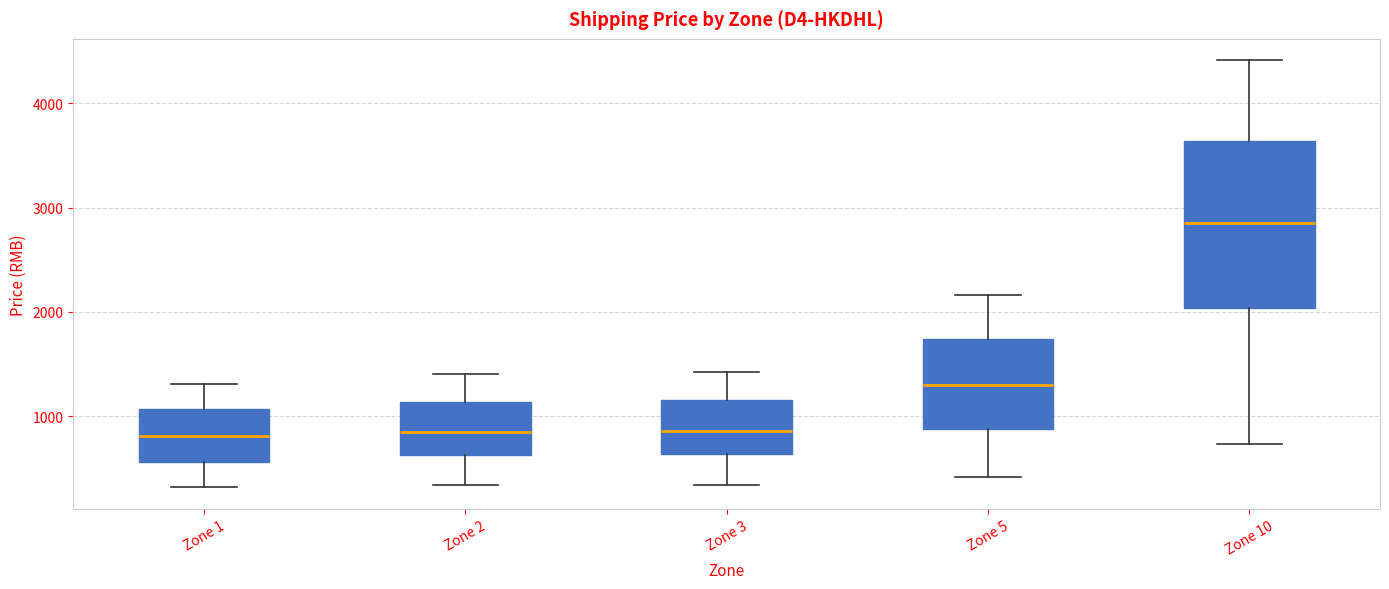

Reading left to right, transcribe this box plot: for each box, give where its median line is, the range the box spans, and where its two whiskers end, as read against the y-axis. The values are not printed on the chart, so give them approximately, as read against the axis.

Zone 1: median 800, box 600 to 1100, whiskers 300 to 1300
Zone 2: median 800, box 600 to 1100, whiskers 300 to 1400
Zone 3: median 900, box 600 to 1200, whiskers 300 to 1400
Zone 5: median 1300, box 900 to 1700, whiskers 400 to 2200
Zone 10: median 2800, box 2000 to 3600, whiskers 700 to 4400